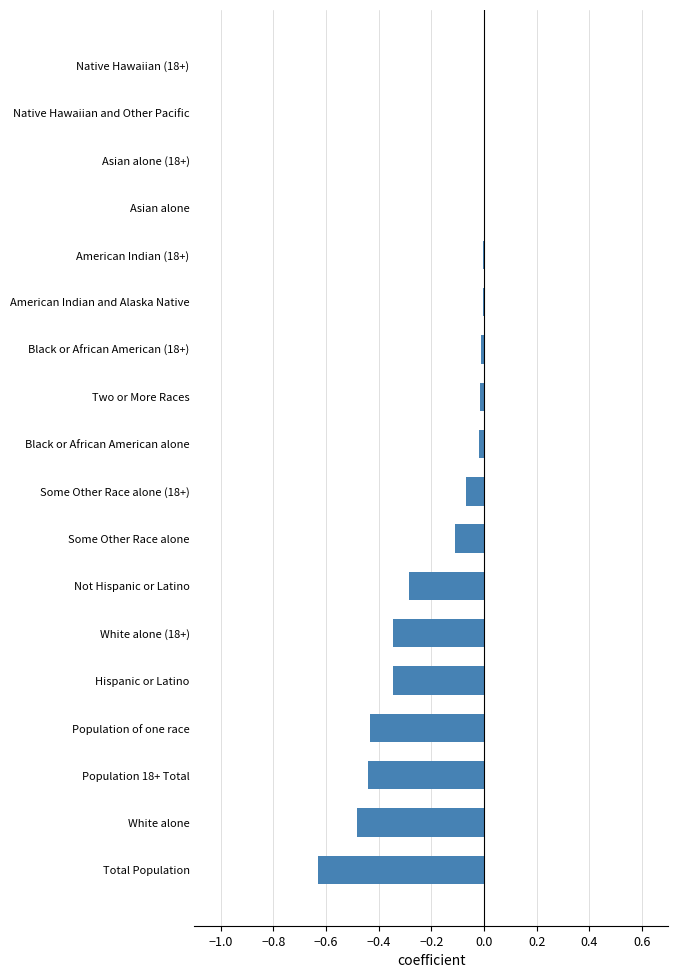

The chart shows a value of -0.0 at Asian alone. True or false?

True